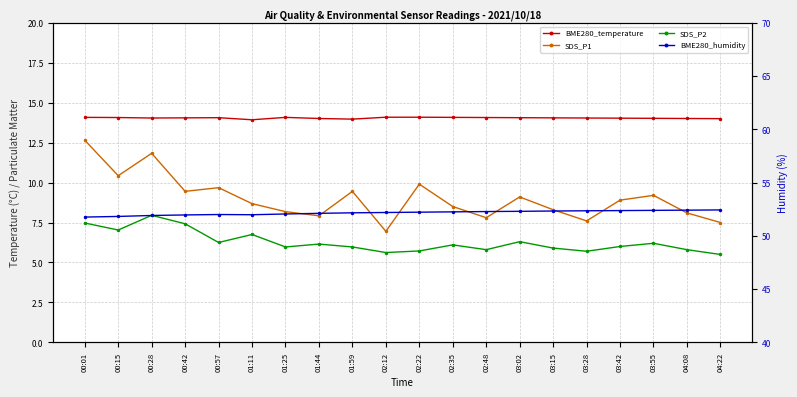

True or false: BME280_humidity and SDS_P1 cross at least once.

False